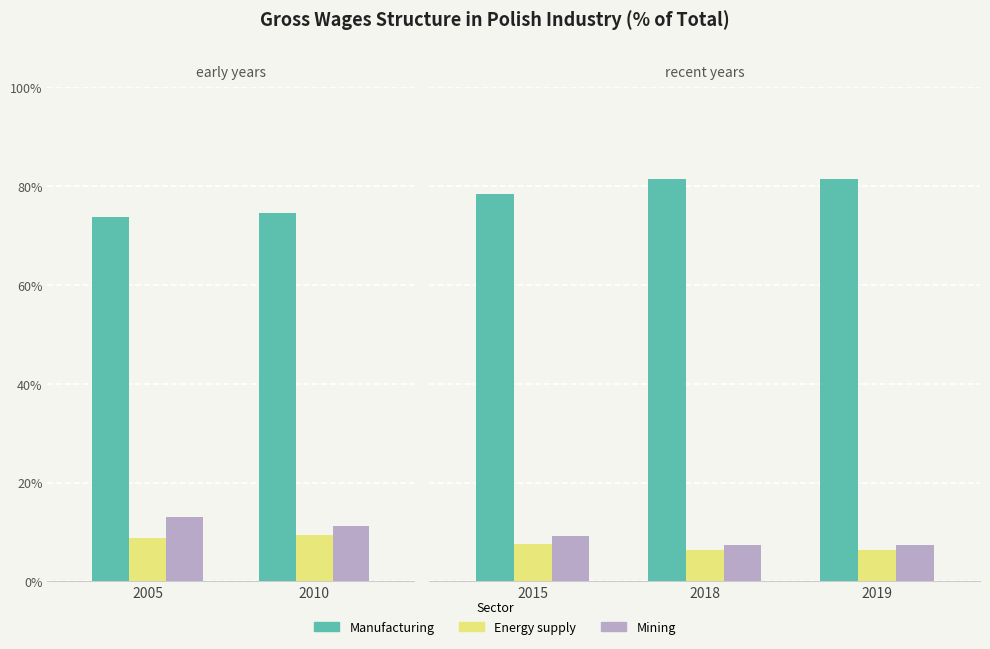

At which category is the sum across all series the highest?

2018